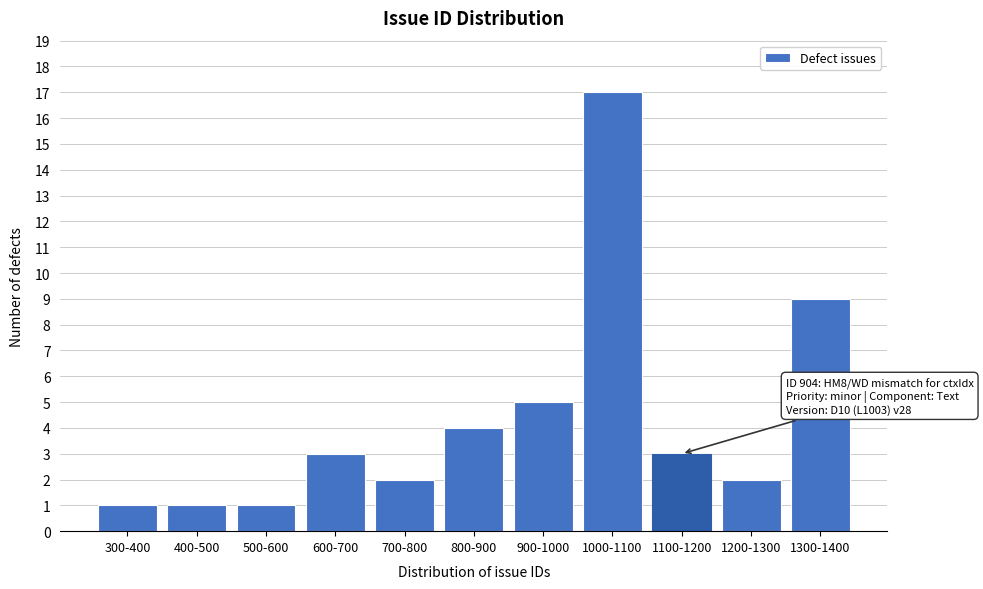

Reading left to right, extract all data points from this chart.

1	1	1	3	2	4	5	17	3	2	9